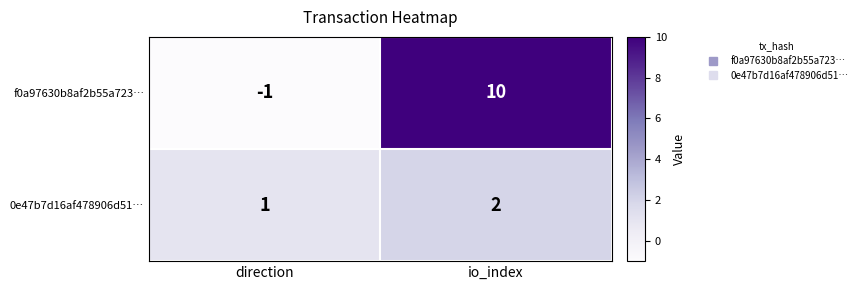

What is the sum of the f0a97630b8af2b55a723… values at io_index and direction?

9